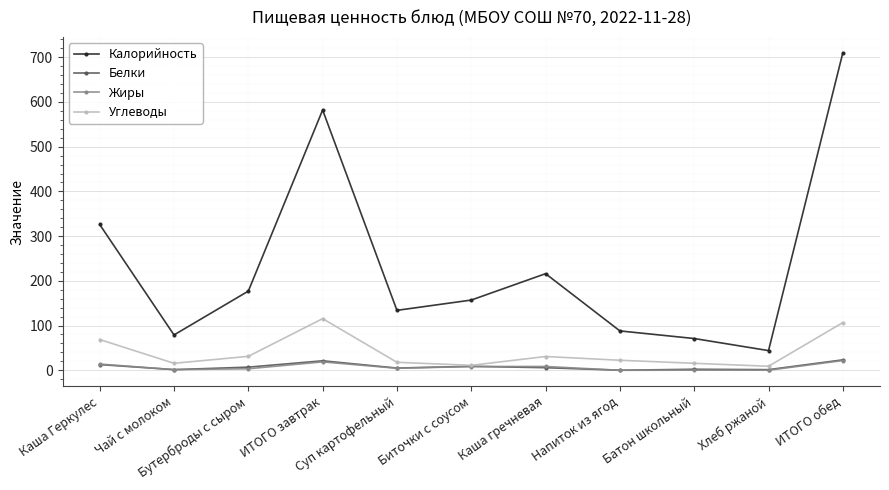

Is it true that Белки equals 5.8 at Каша гречневая?

True